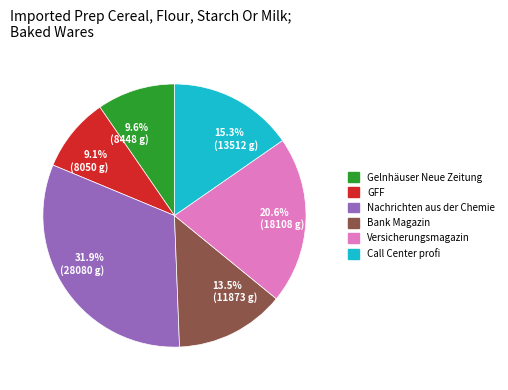

Which has a higher value, 9.1% (8050 g) or 15.3% (13512 g)?

15.3% (13512 g)